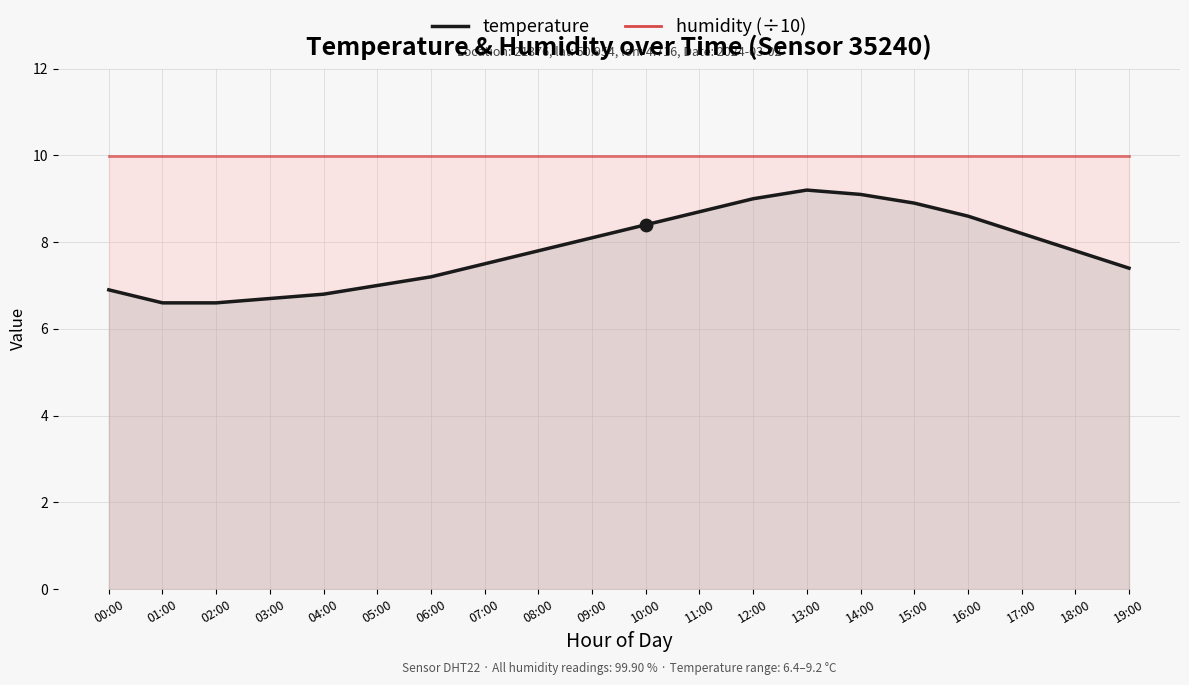

Which has a higher value, 10:00 or 16:00?

16:00